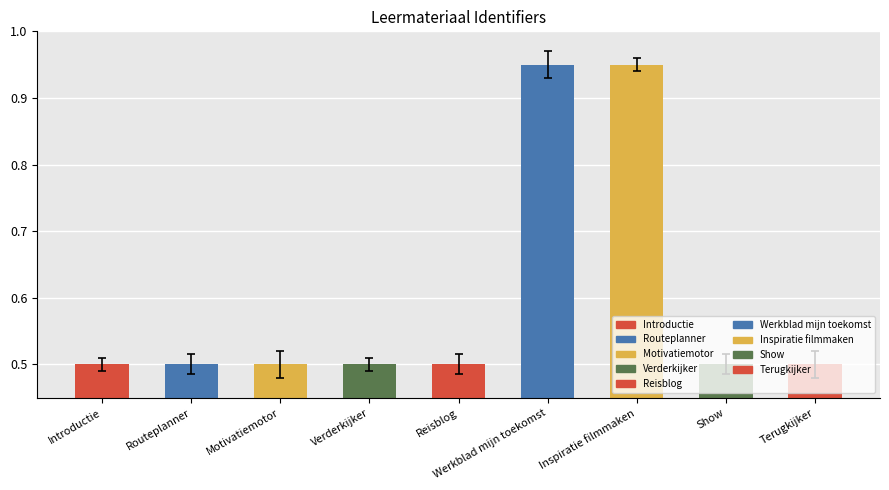

What is the label of the 9th bar from the left?

Terugkijker